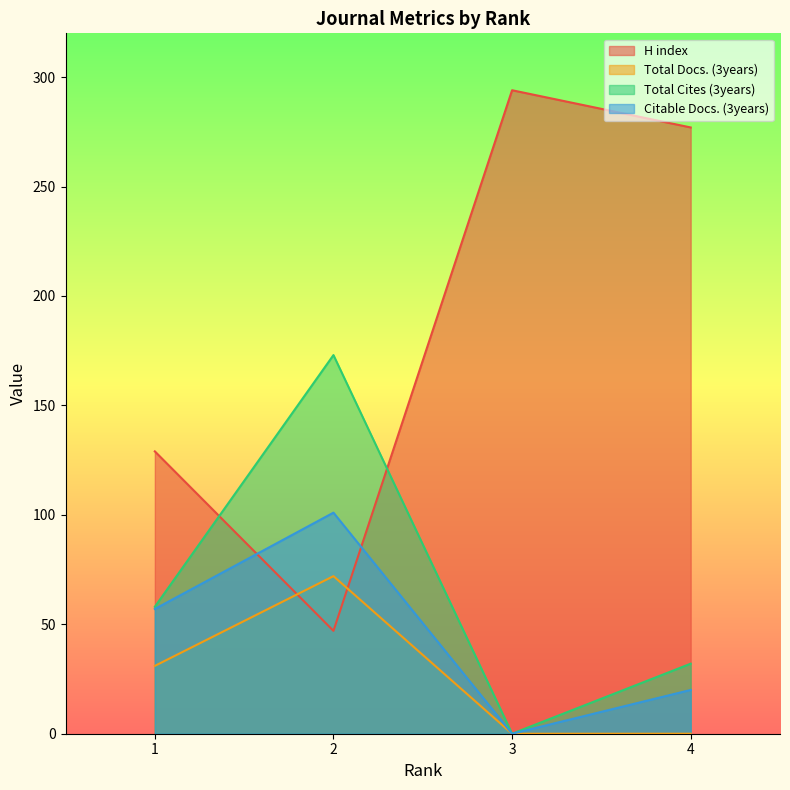

True or false: Total Cites (3years) has a value of 296 at 2.

False